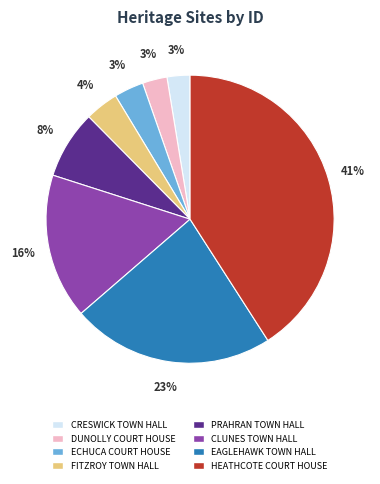

Is there a majority slice in this chart?

No